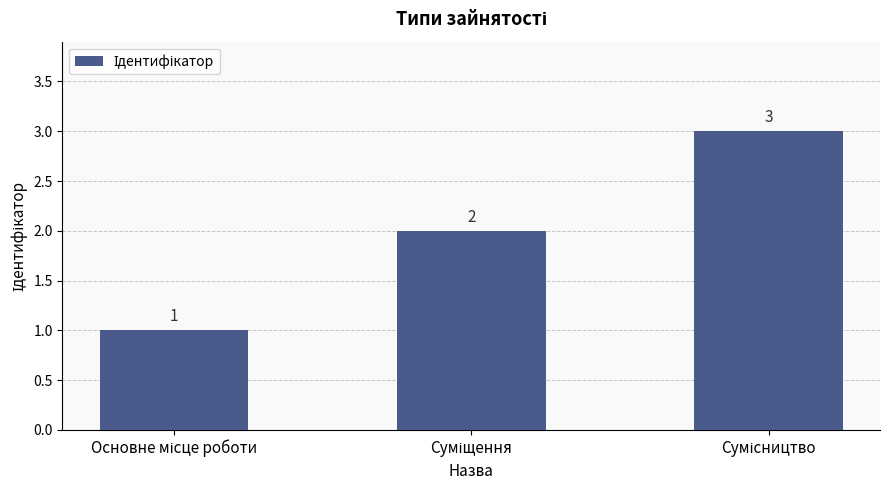

What is the value of the 1st bar from the left?

1